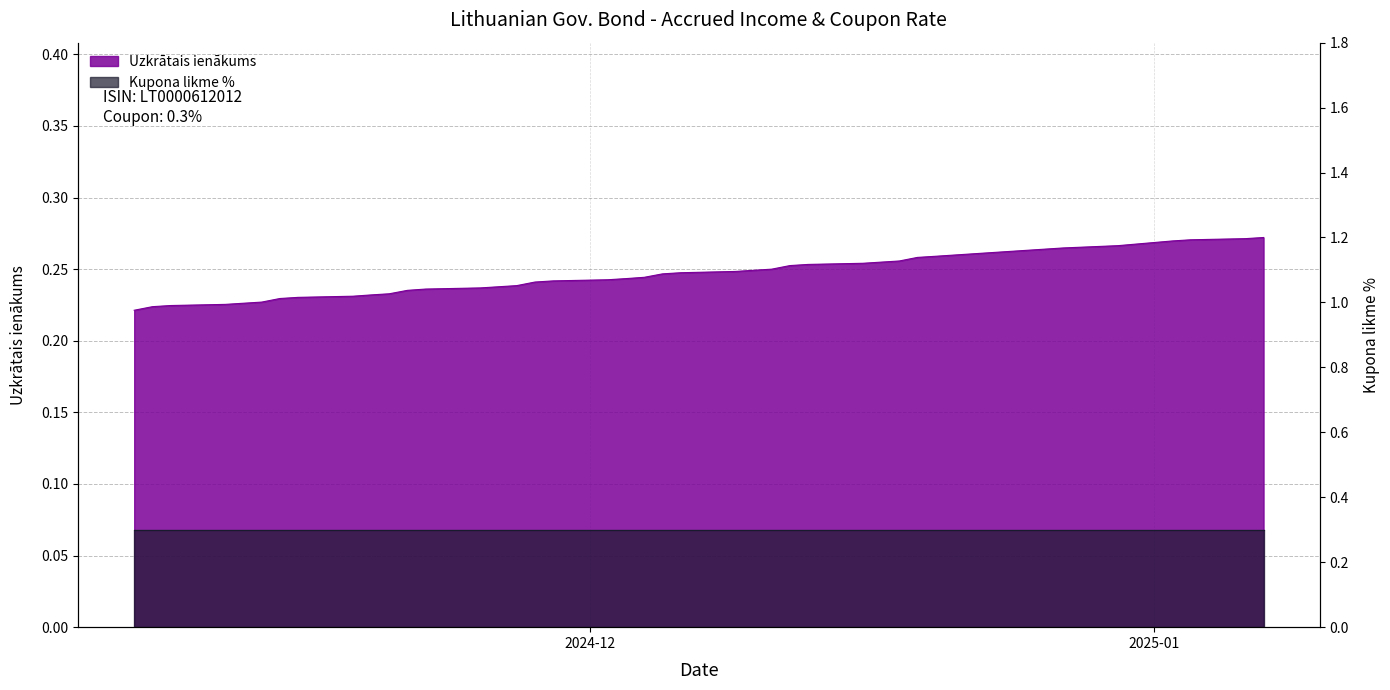

Which label corresponds to the largest value in the chart?

2024-11-06